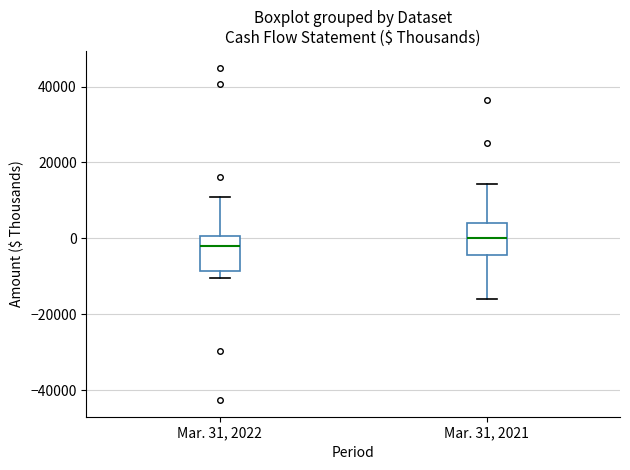

Where does the upper whisker of the box for Mar. 31, 2021 end on the y-axis? The values are not printed on the chart, so give them approximately, as read against the axis.

14000